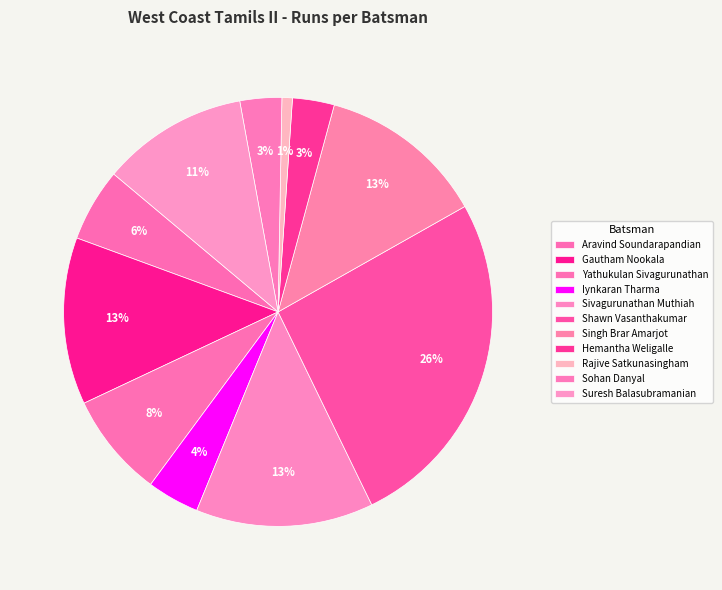

How many segments does this pie chart have?

11